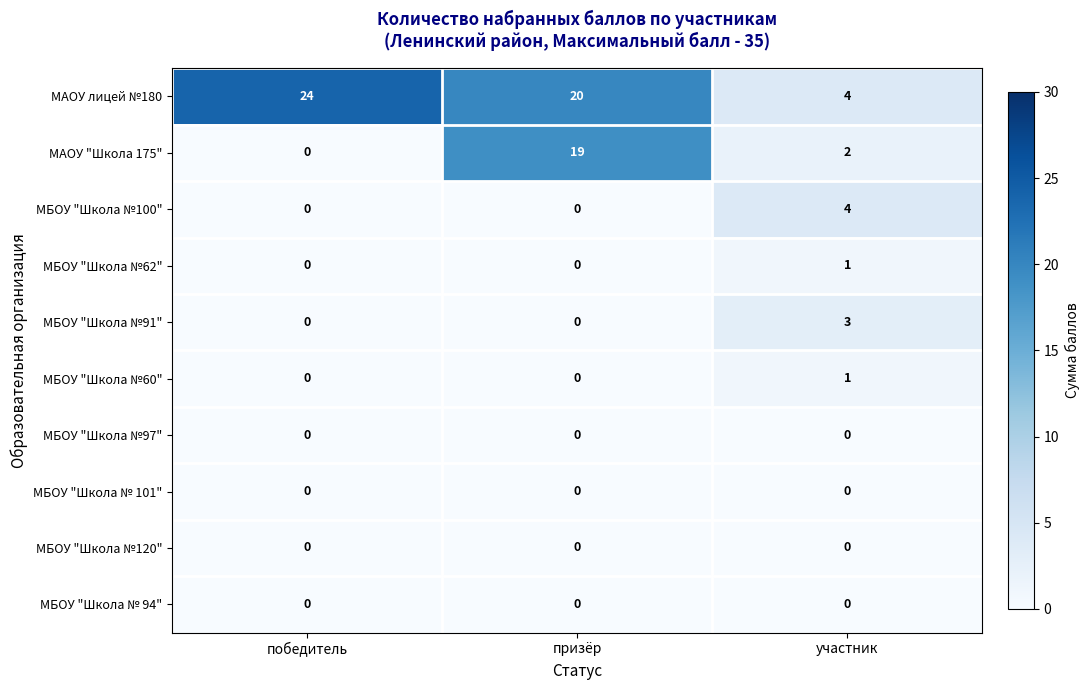

How many data points in МБОУ "Школа №62" are above 0?

1